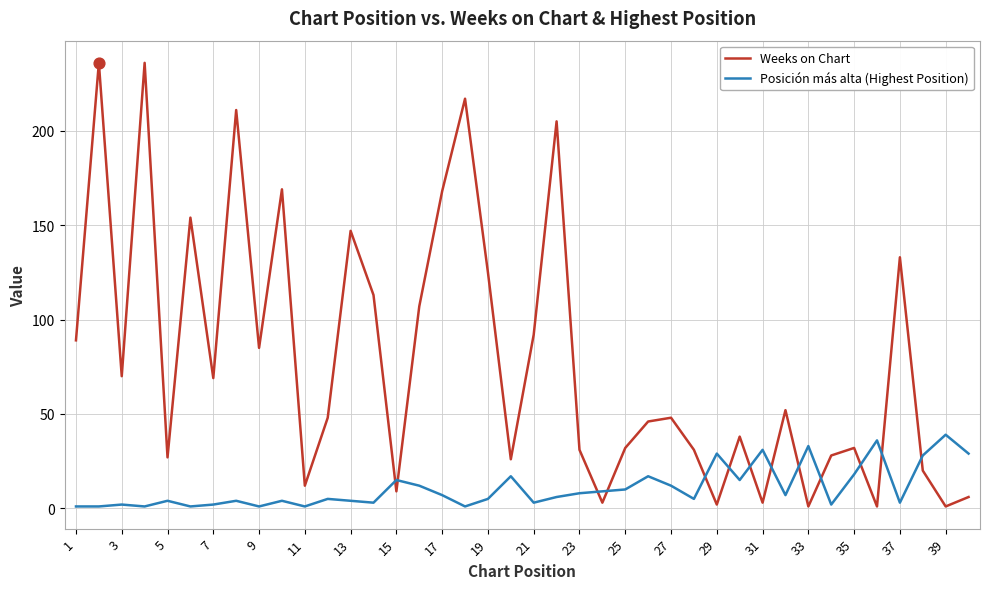

Which series has the largest range (max minus min)?

Weeks on Chart